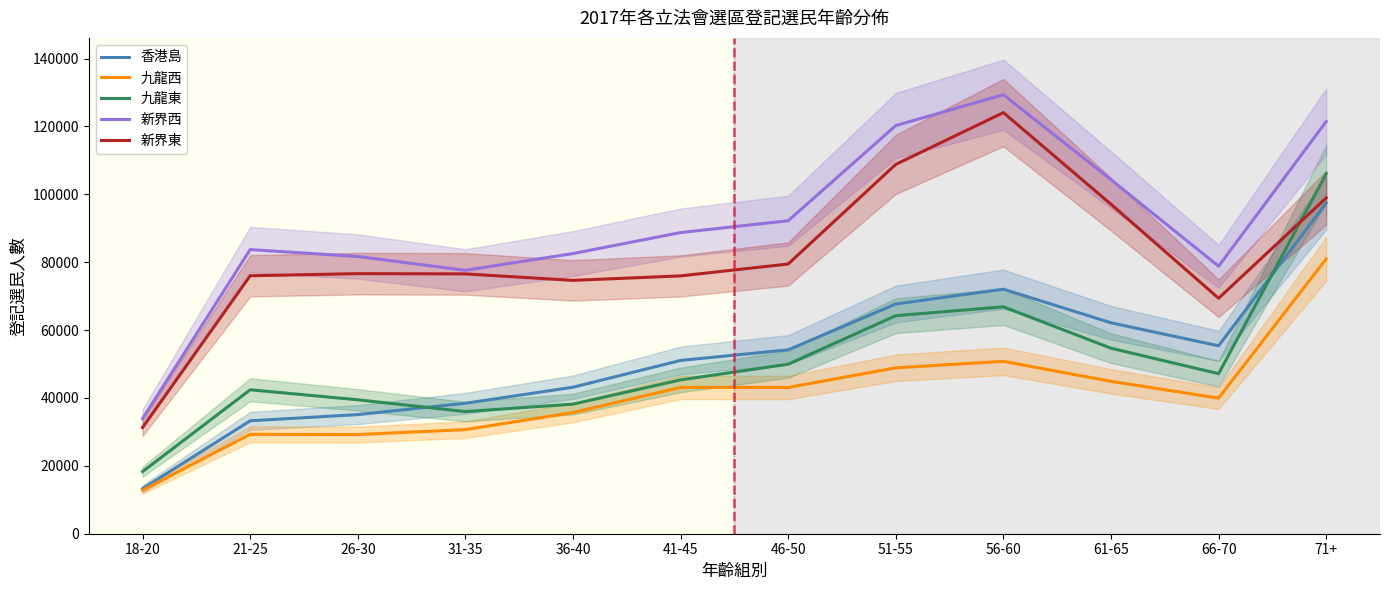

What is the total value across all series at 56-60?

443172